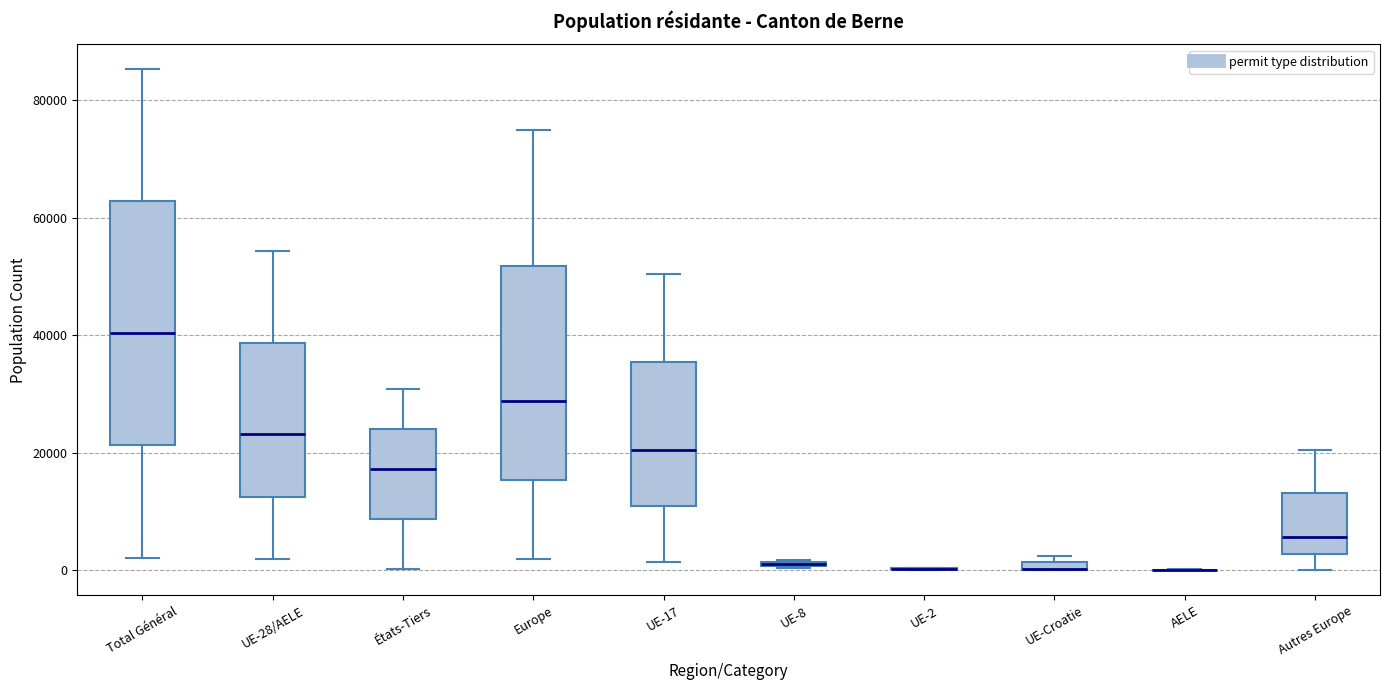

Where does the lower whisker of the box for UE-17 end on the y-axis? The values are not printed on the chart, so give them approximately, as read against the axis.

2000